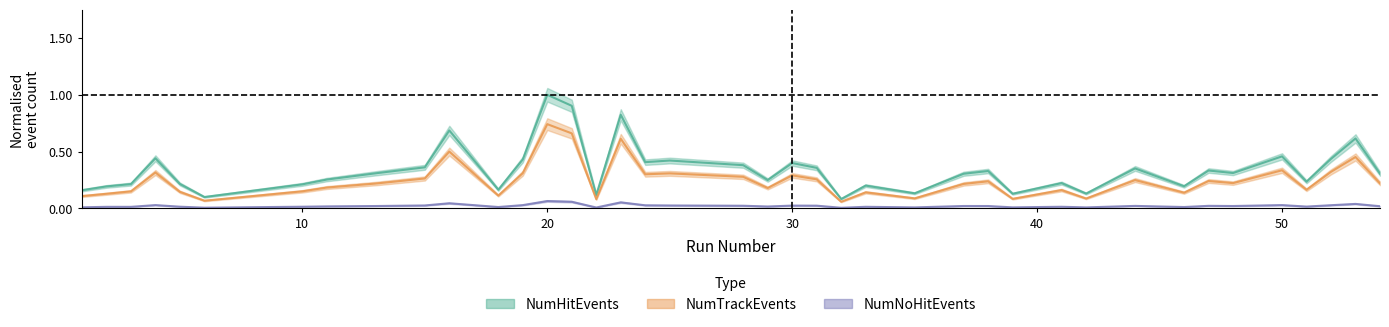

What are all the series names shown in the legend?

NumHitEvents, NumTrackEvents, NumNoHitEvents